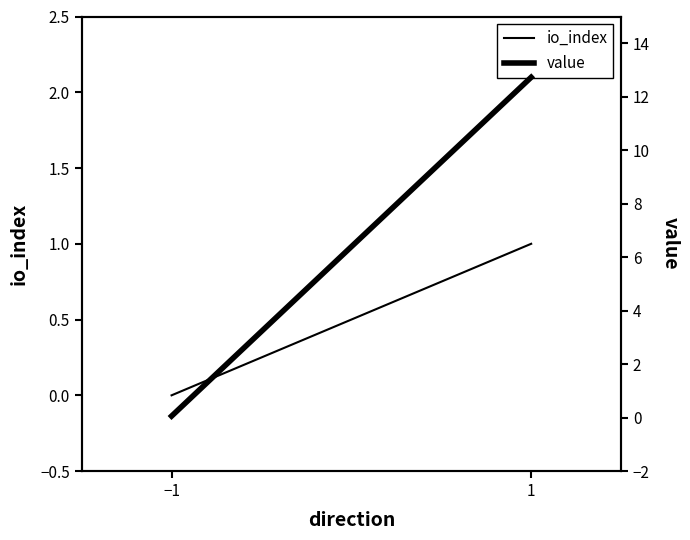

Which series has the largest total across all categories?

value